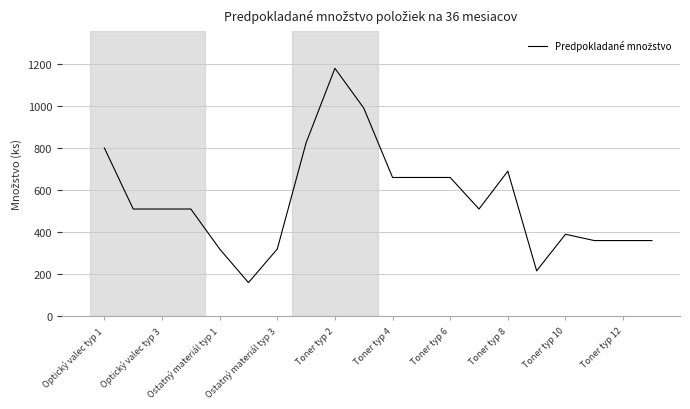

Reading right to left, what are all the values shown in this chart?

360	360	360	390	216	690	510	660	660	660	990	1179	825	320	160	320	510	510	510	800